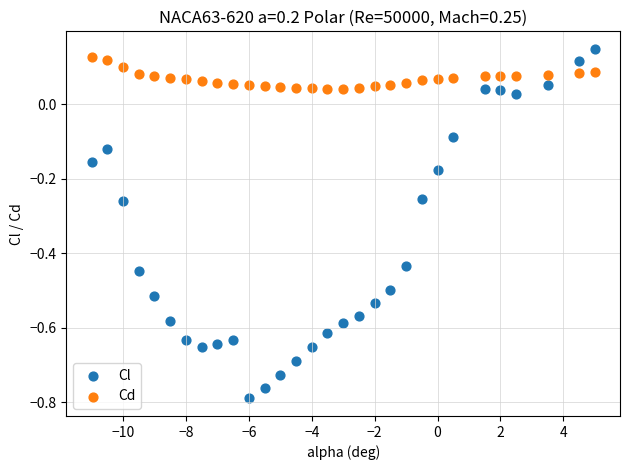

Which series reaches the maximum Y coordinate?

Cl